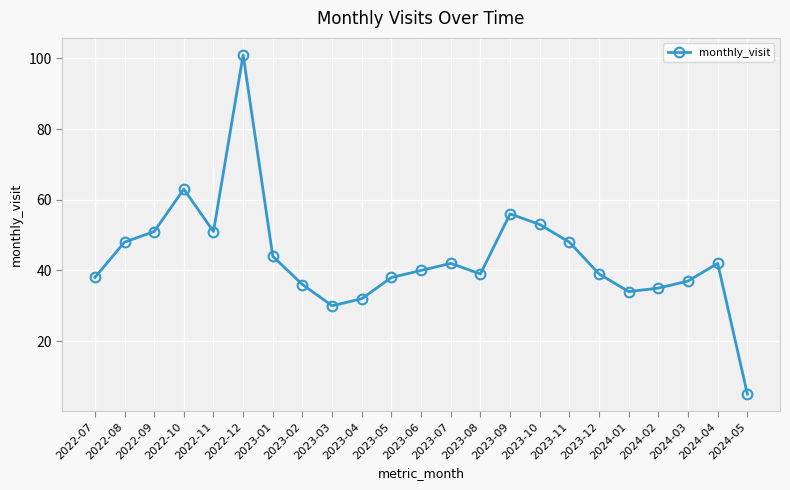

How many interior local peaks (higher than both neighbors) does the data have?

5